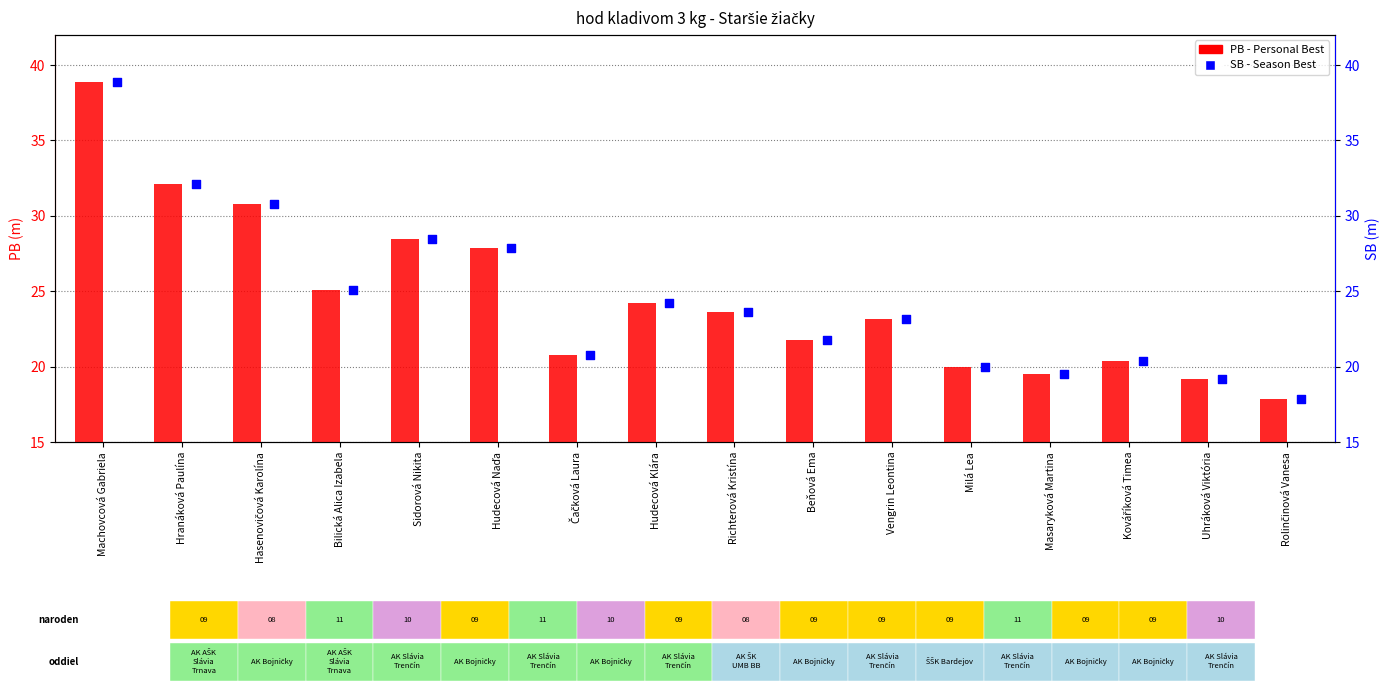

At how many categories does at least one series exceed 36?

1